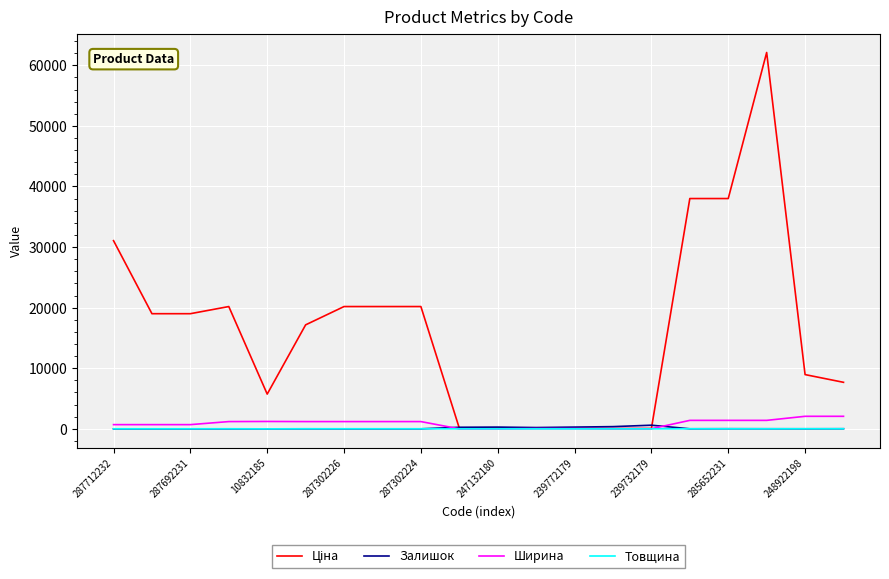

Does the chart have visible grid lines?

Yes